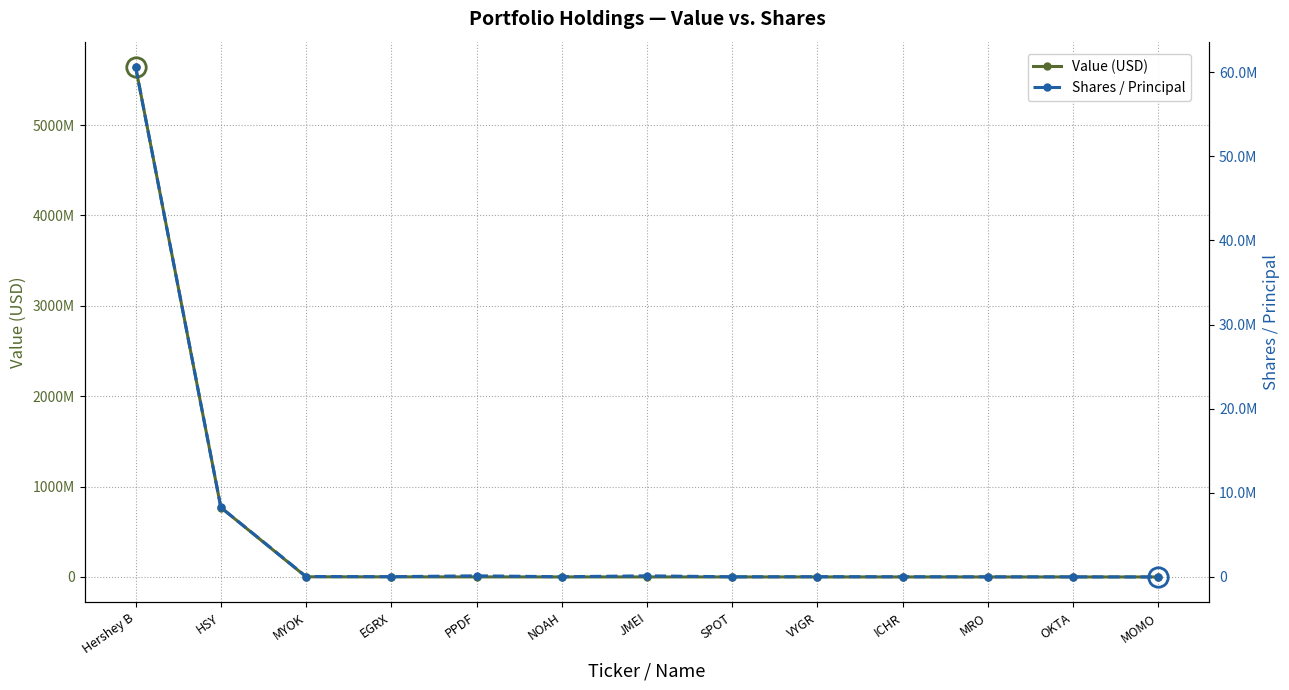

List the series in order of their overall mean, highest first.

Value (USD), Shares / Principal